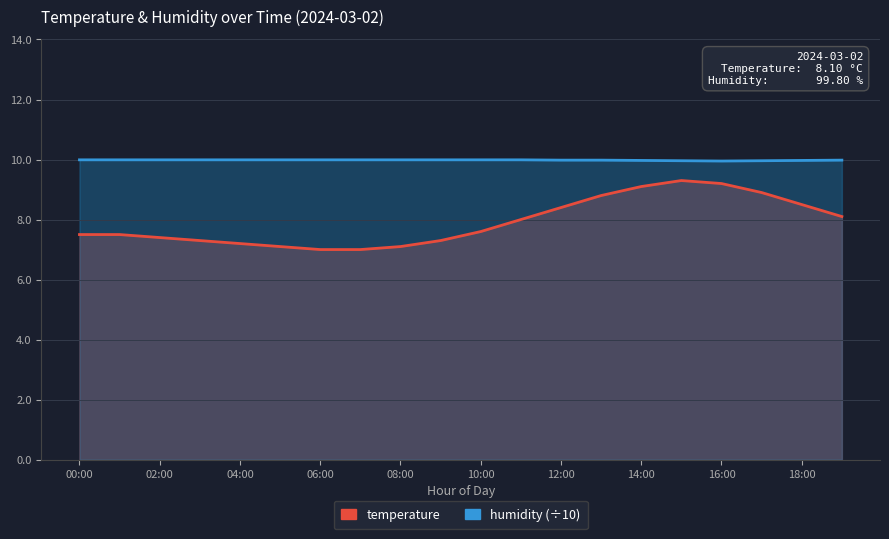

True or false: temperature and humidity intersect in this chart.

False